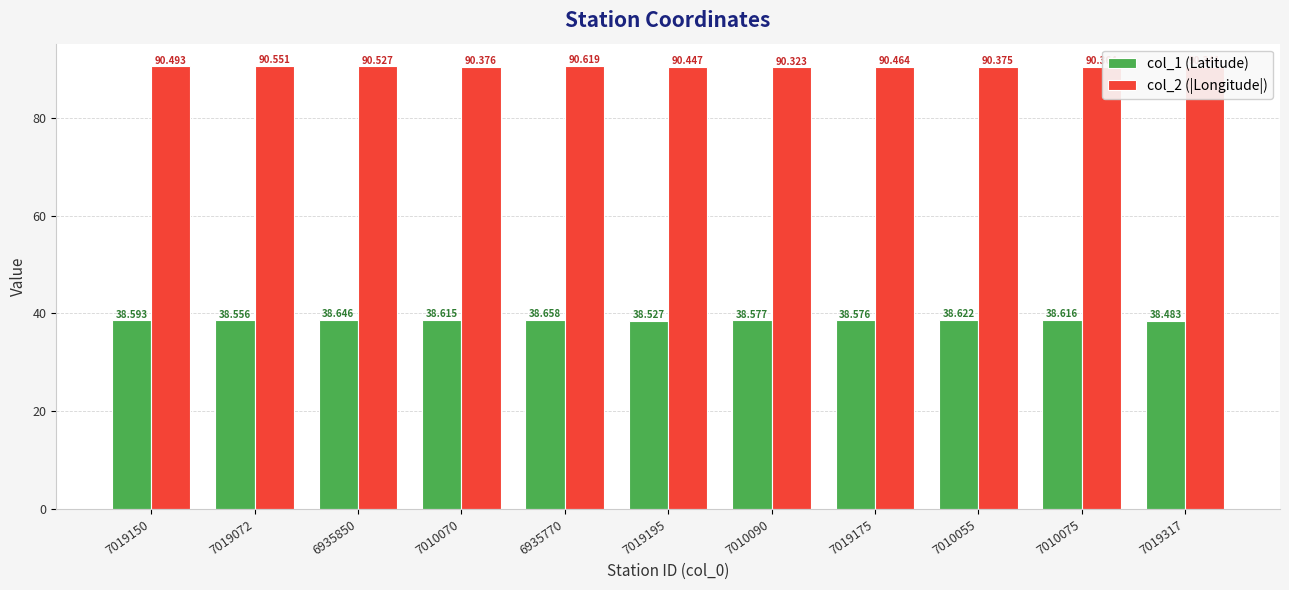

At 7019195, list the series in order from smallest to largest.

col_1 (Latitude), col_2 (|Longitude|)